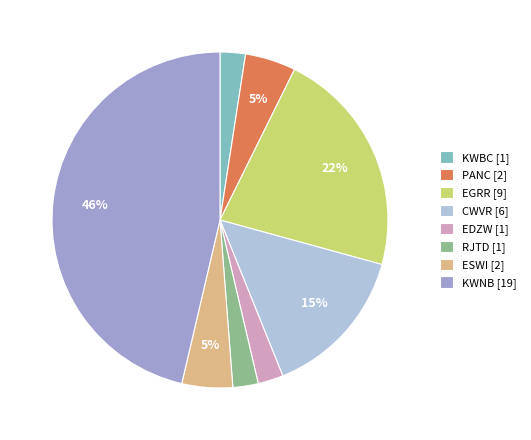

Is the sum of RJTD [1] and ESWI [2] greater than half?

No